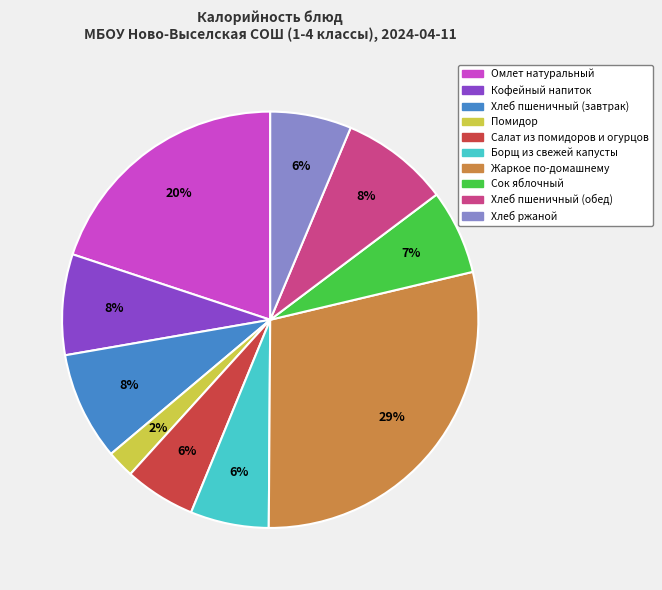

Combined, do Хлеб ржаной and Жаркое по-домашнему account for over 50%?

No